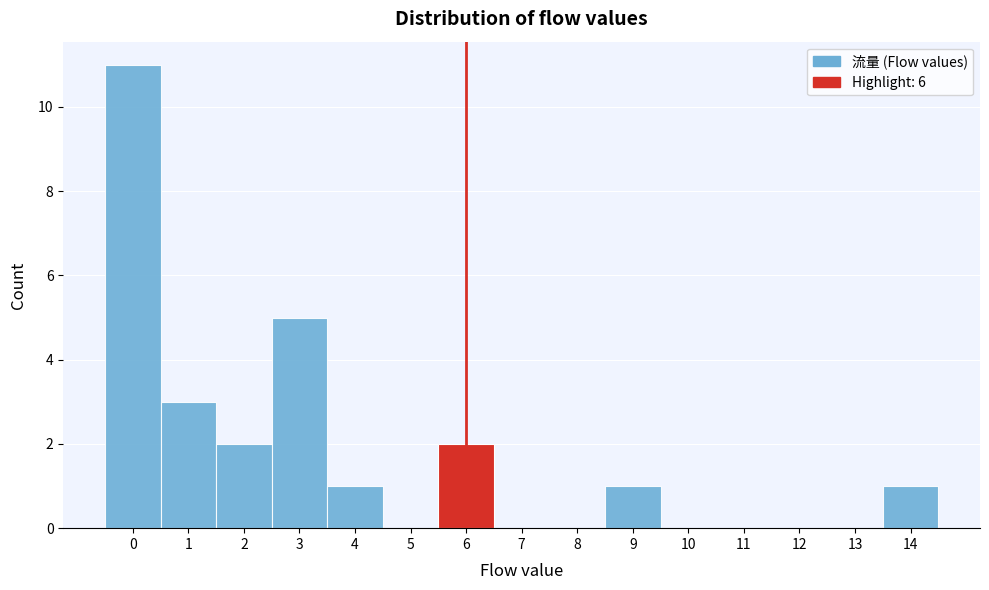

Over which range of the x-axis is the bar tallest?

-0.5 to 0.5